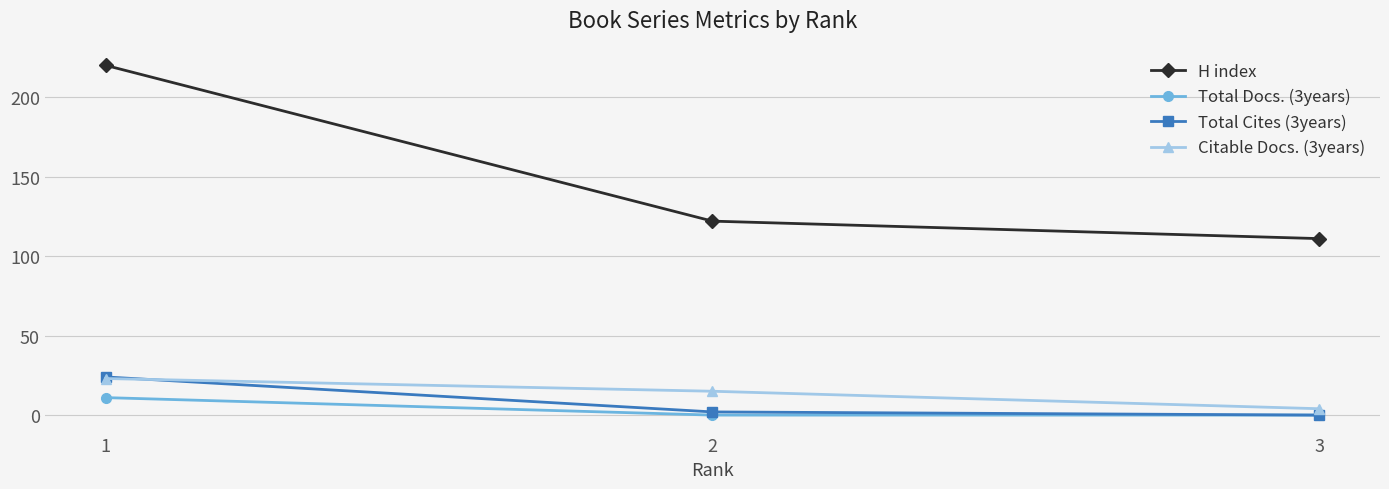

Which series changed the most between 1 and 2?

H index